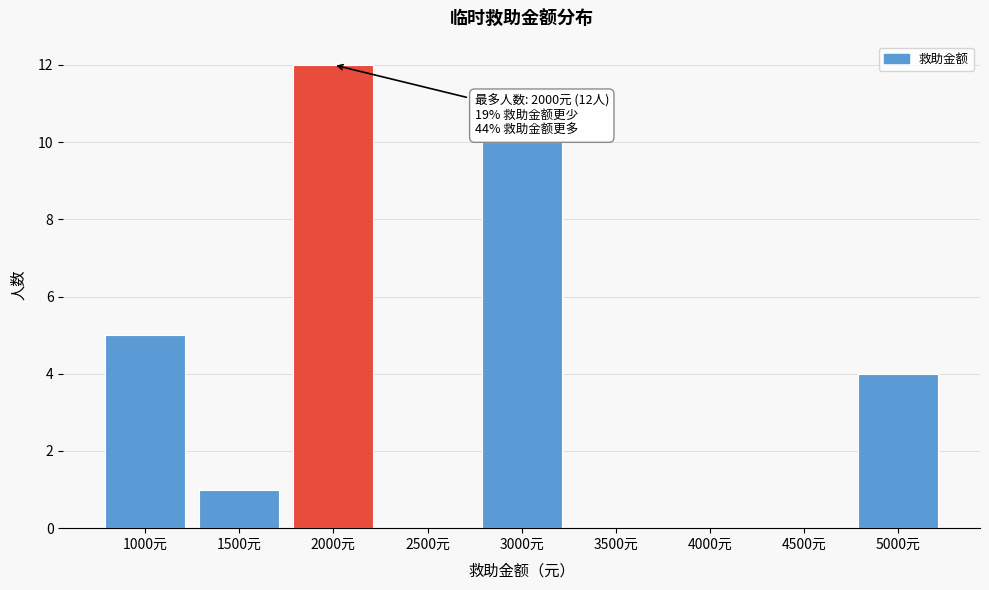

Reading left to right, extract all data points from this chart.

1000元=5	1500元=1	2000元=12	2500元=0	3000元=10	3500元=0	4000元=0	4500元=0	5000元=4